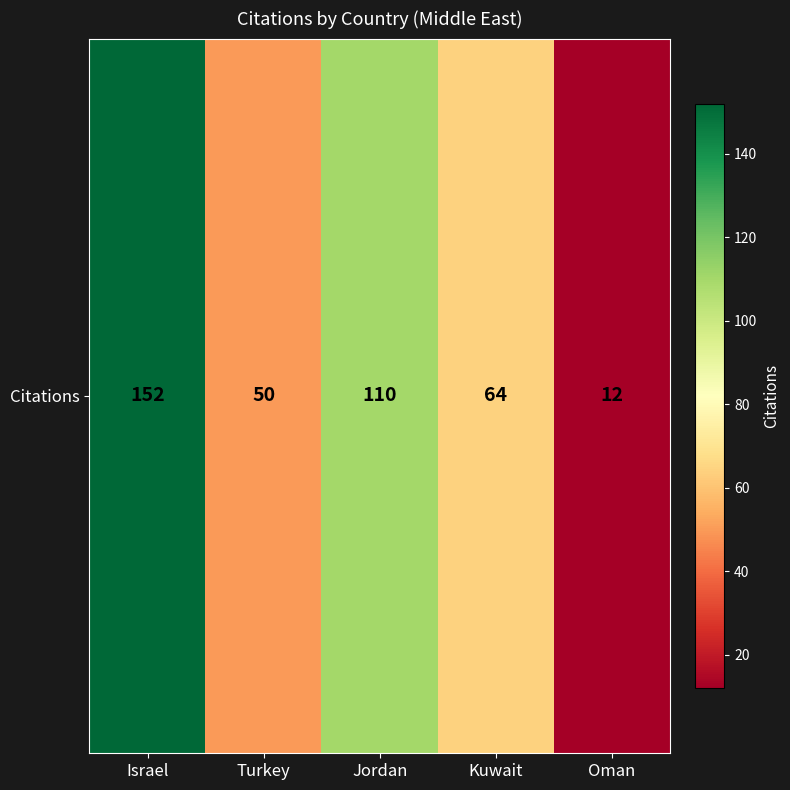

List the labels in order of value, largest first.

Israel, Jordan, Kuwait, Turkey, Oman